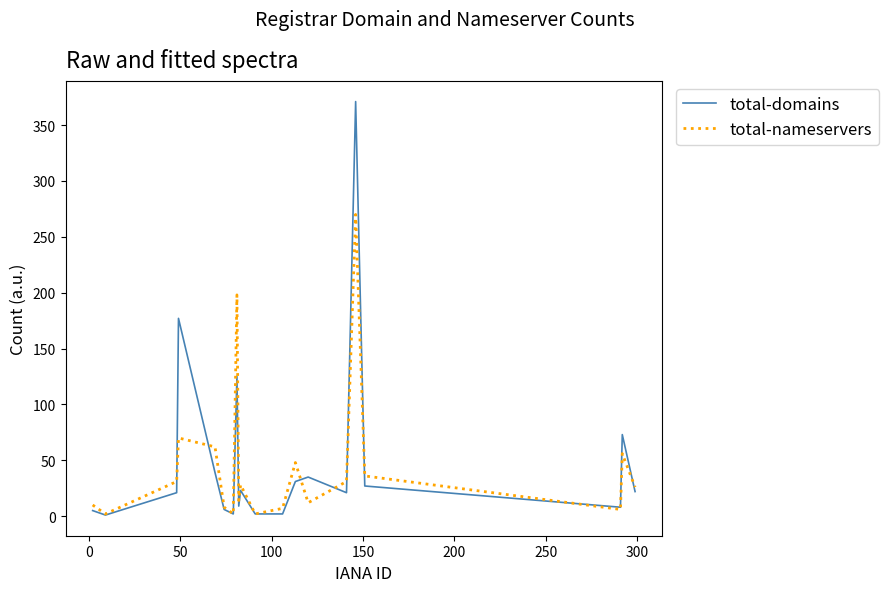

What is the difference between the maximum and minimum values in the total-nameservers series?

268